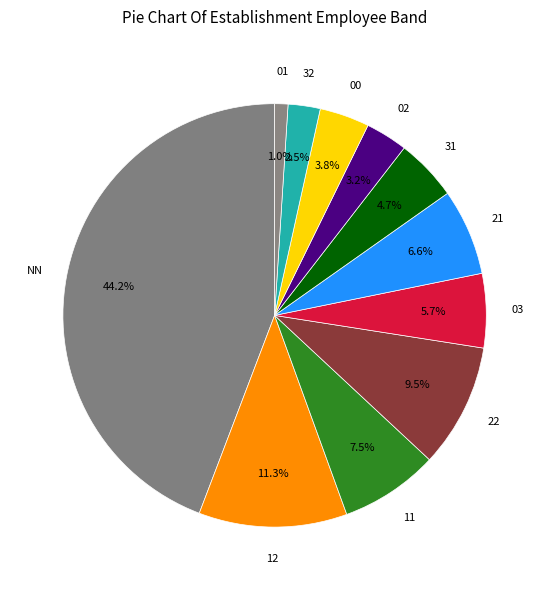

Count the number of slices in the pie.

11